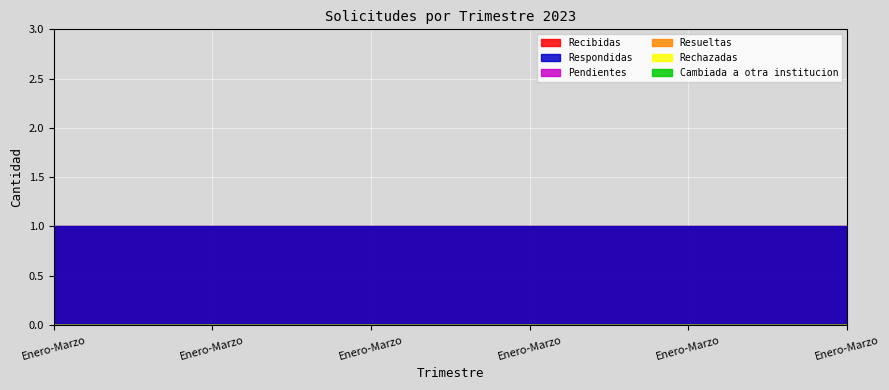

True or false: Respondidas has a value of 2 at Enero-Marzo.

False